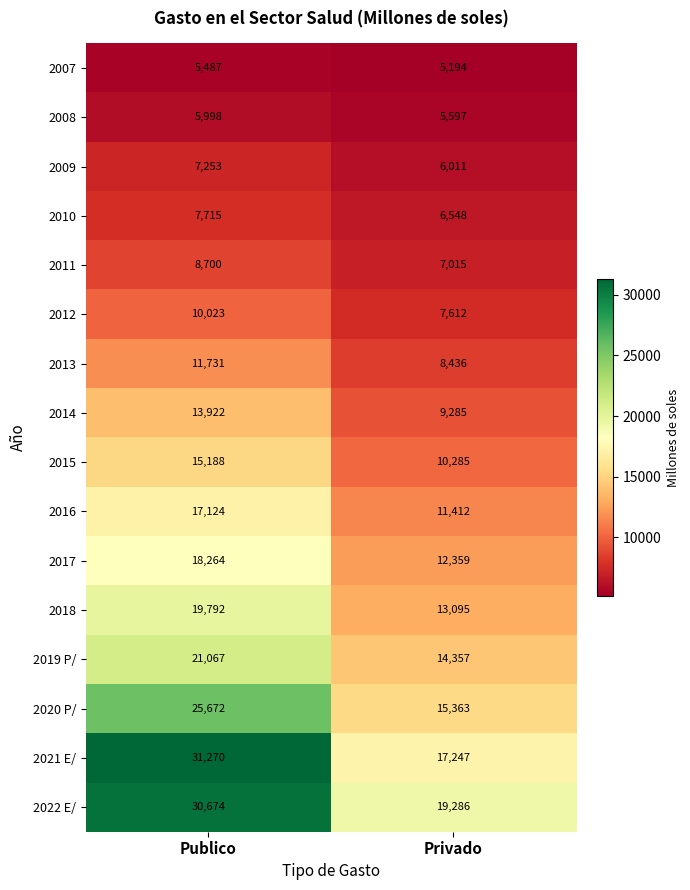

Where is 2017 nearest to the value 15311?

Privado